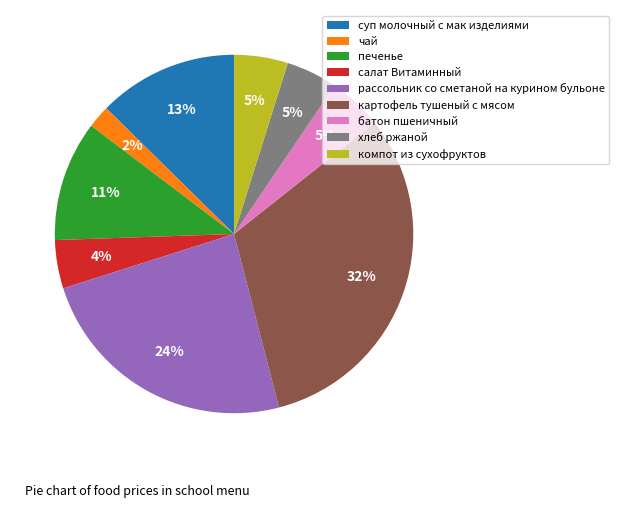

To the nearest percent, what percentage of the pie is картофель тушеный с мясом?

32%